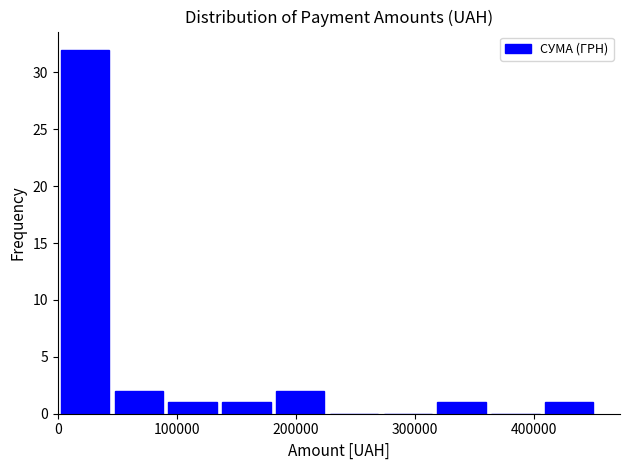

How tall is the bar that spans 320000 to 360000 on the x-axis? Neither the bar edges nor the heights are printed on the chart, so give them approximately, as read against the axes.

1